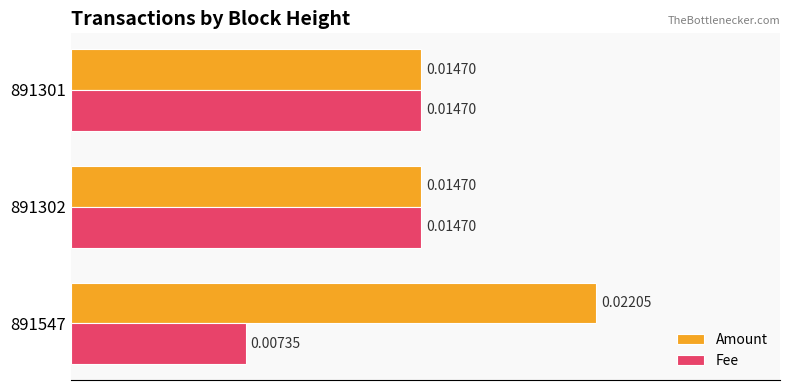

Rank the series by their average value, from highest to lowest.

Amount, Fee